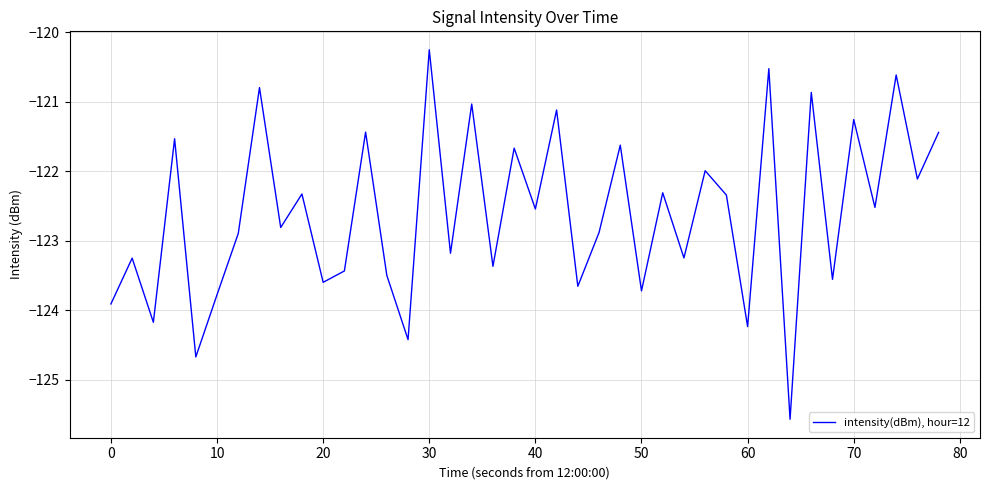

What is the smallest value displayed?

-125.6